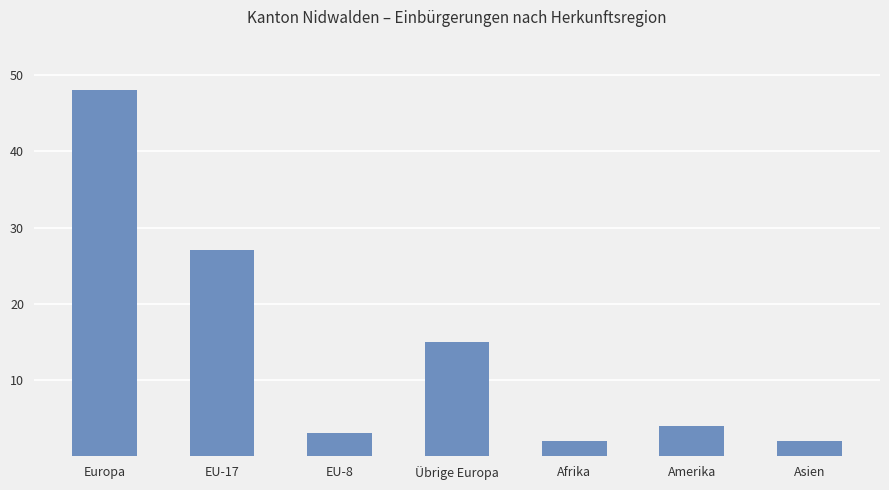

Reading left to right, transcribe all the data shown in this chart.

48	27	3	15	2	4	2